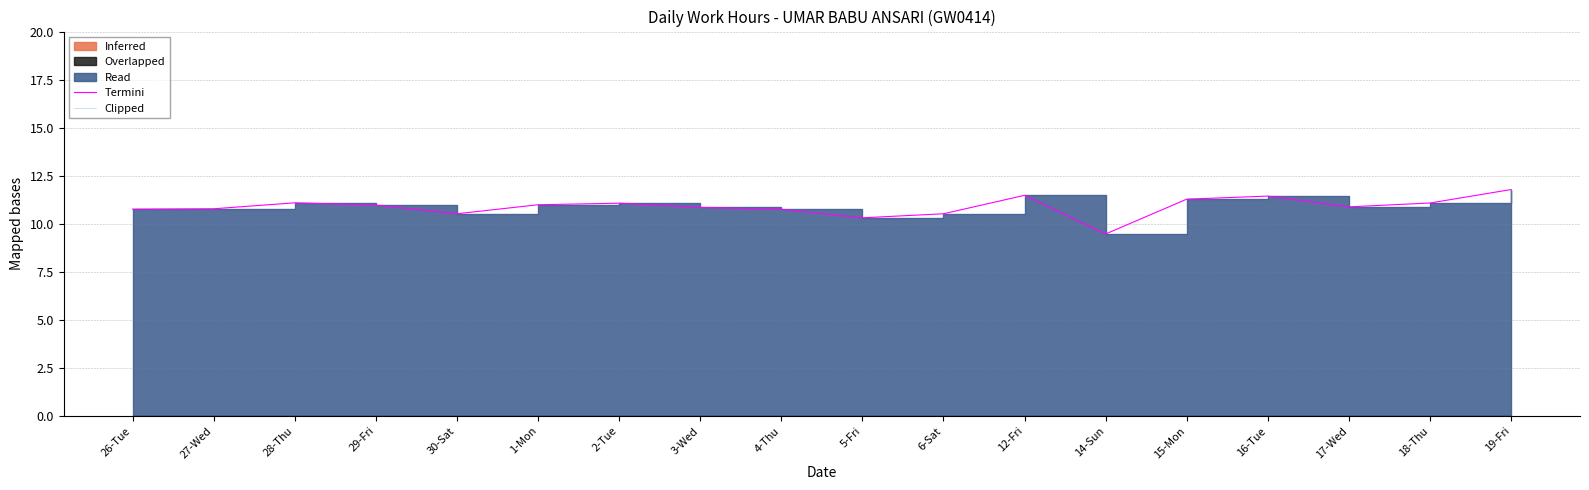

Which series has the largest total across all categories?

Read